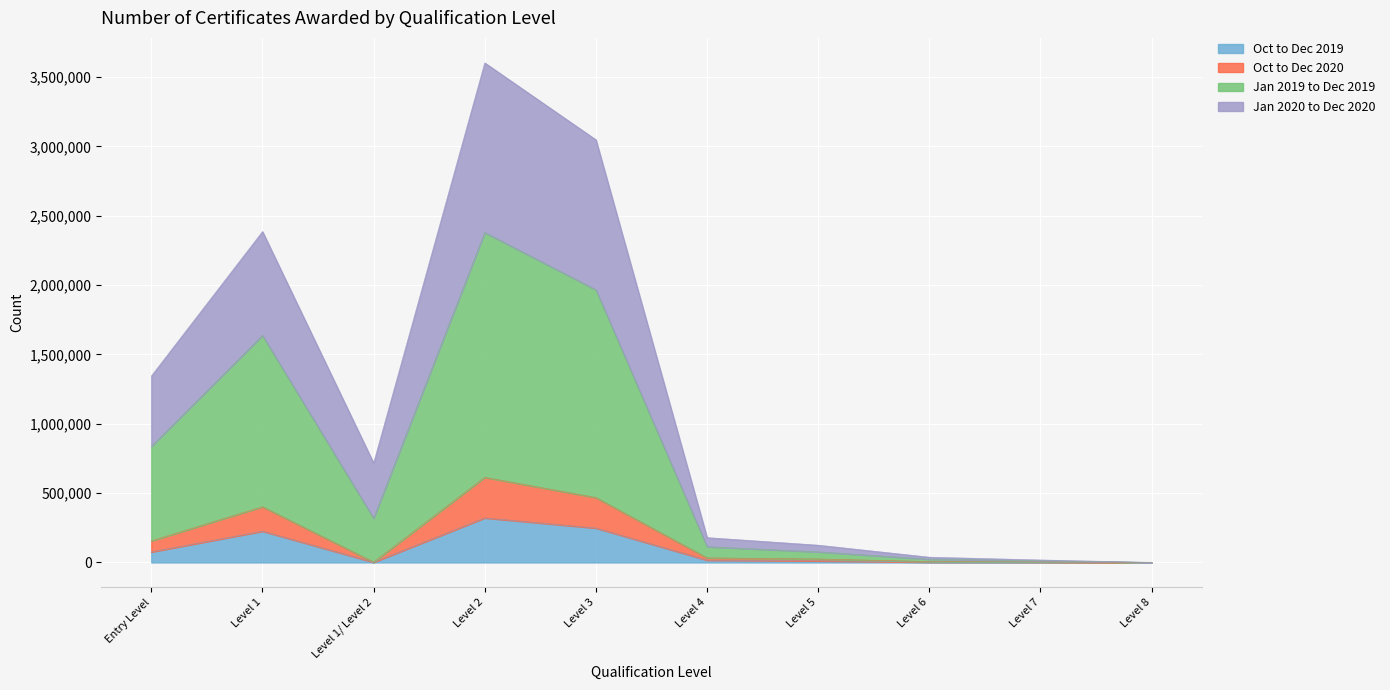

At which category is the sum across all series the highest?

Level 2